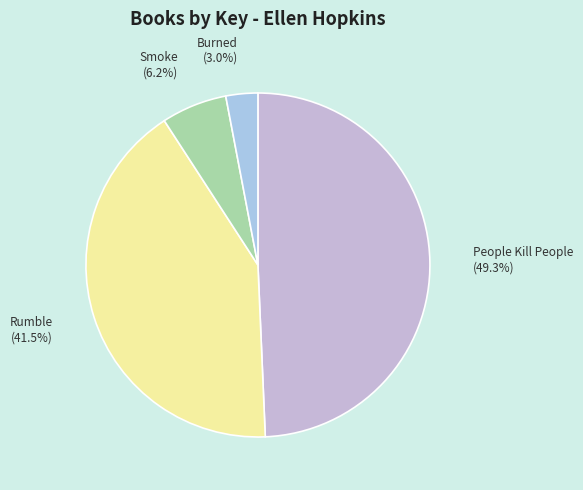

Is there a majority slice in this chart?

No